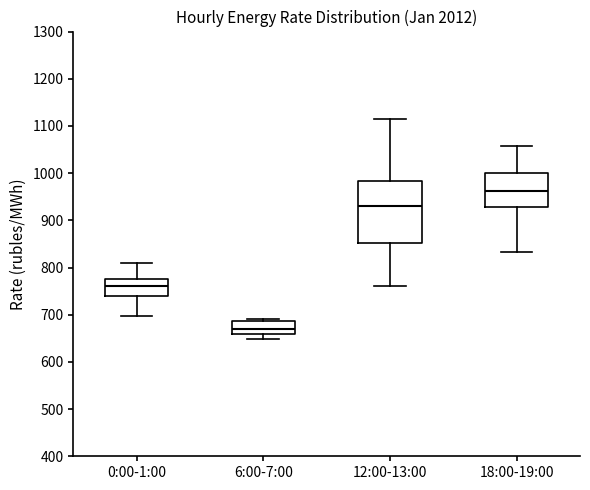

Where does the upper whisker of the box for 0:00-1:00 end on the y-axis? The values are not printed on the chart, so give them approximately, as read against the axis.

810